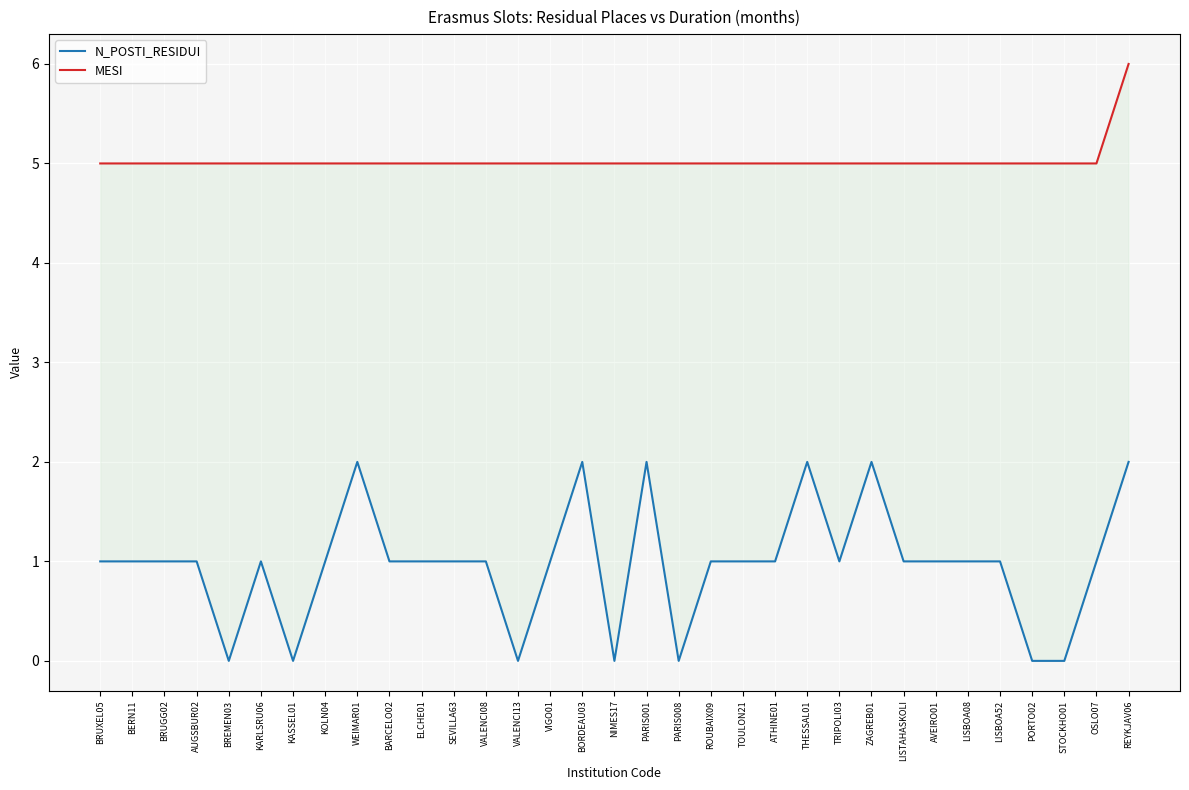

True or false: N_POSTI_RESIDUI has more than 0 interior local peaks.

True